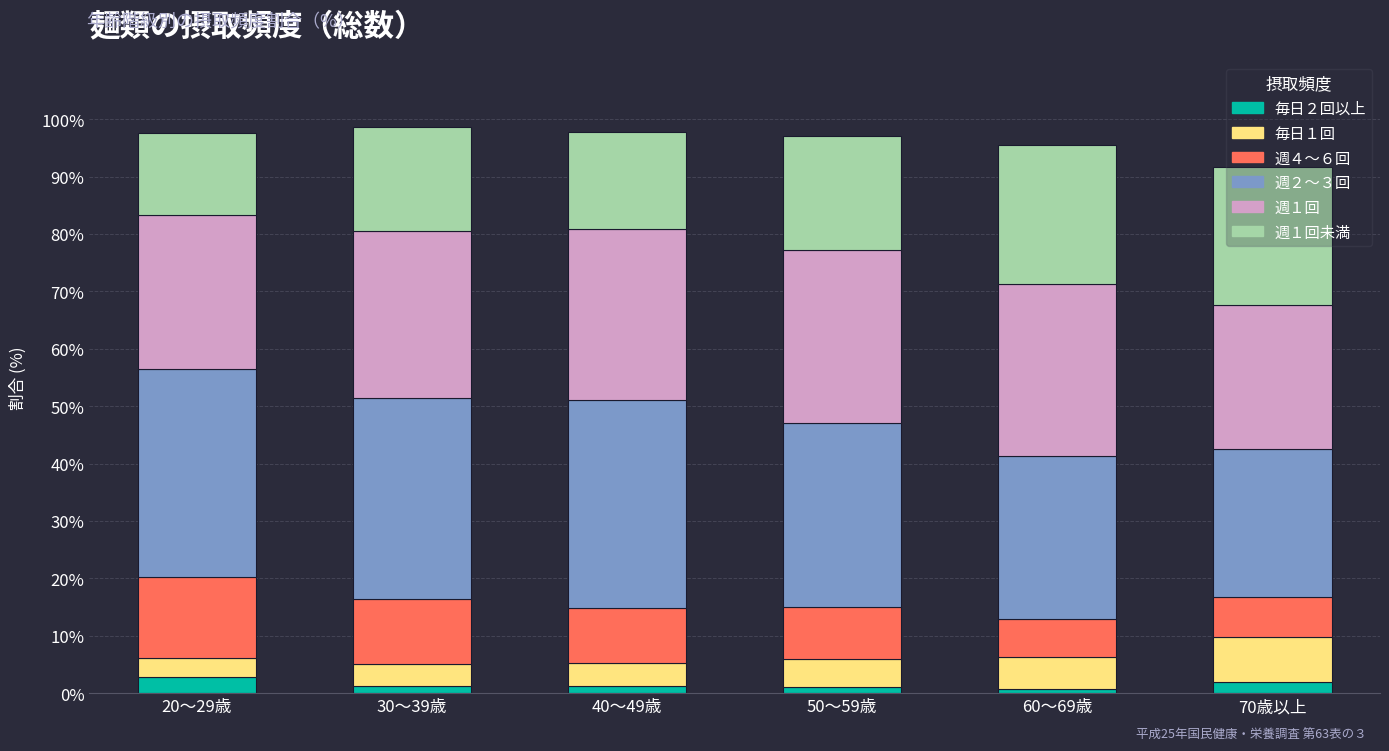

What is the highest value of the 毎日２回以上 series?

2.8